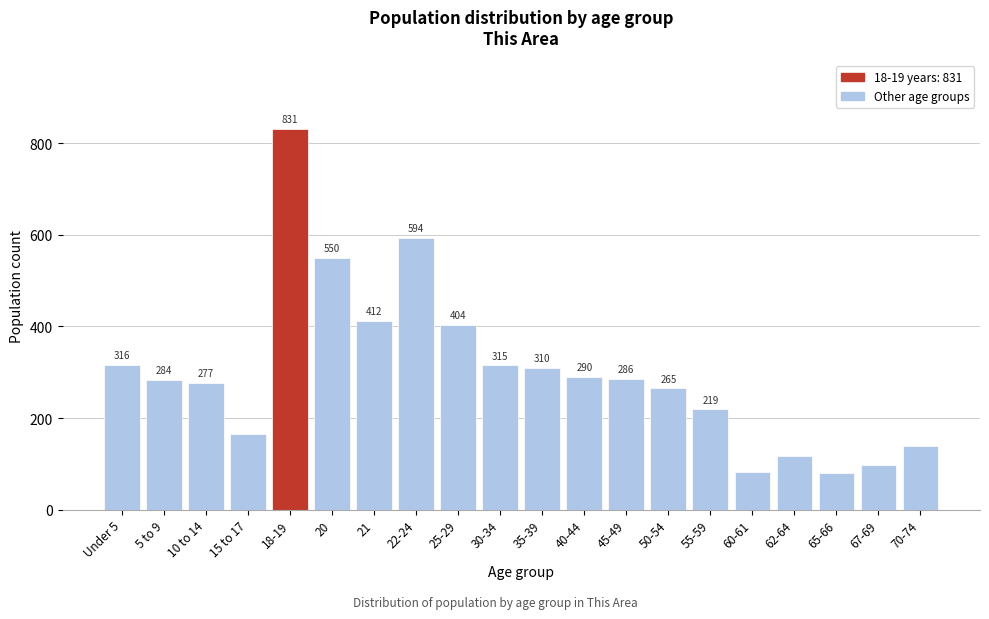

Reading left to right, transcribe all the data shown in this chart.

316	284	277	165	831	550	412	594	404	315	310	290	286	265	219	83	117	79	97	140